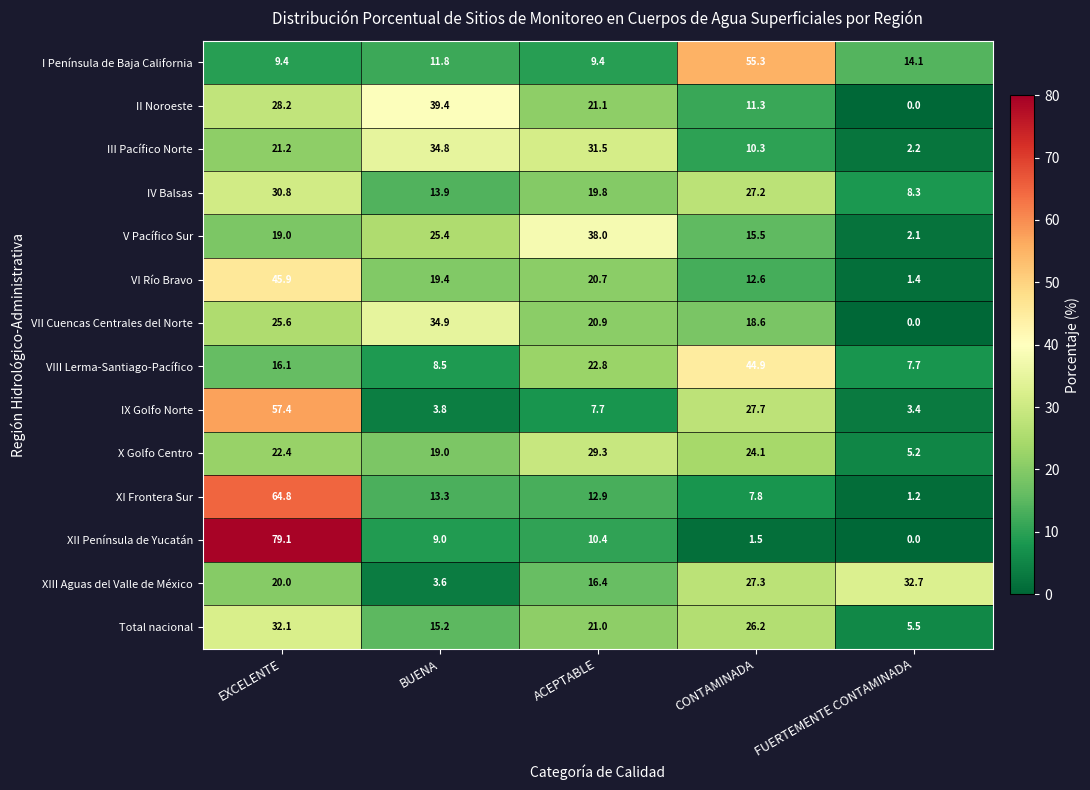

True or false: III Pacífico Norte has a value of 18.7 at ACEPTABLE.

False